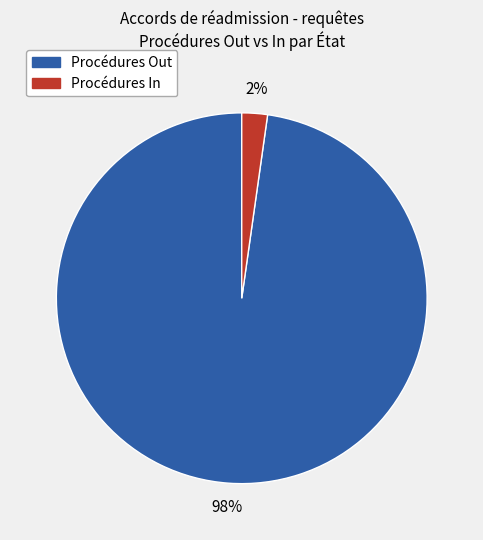

What is the smallest slice in the pie chart?

Procédures In